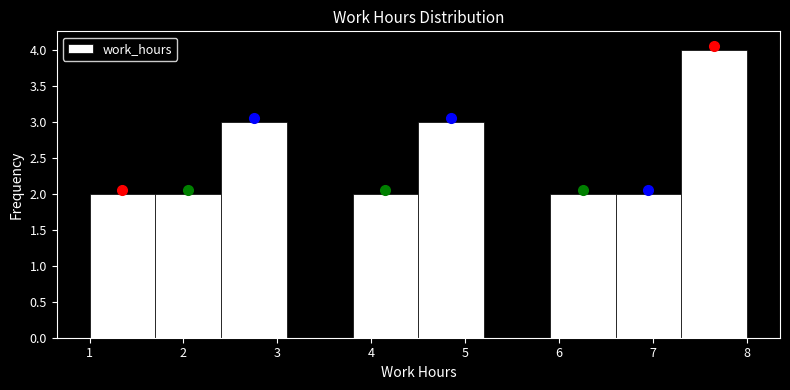

Which range on the x-axis has the tallest bar?

7.3 to 8.0